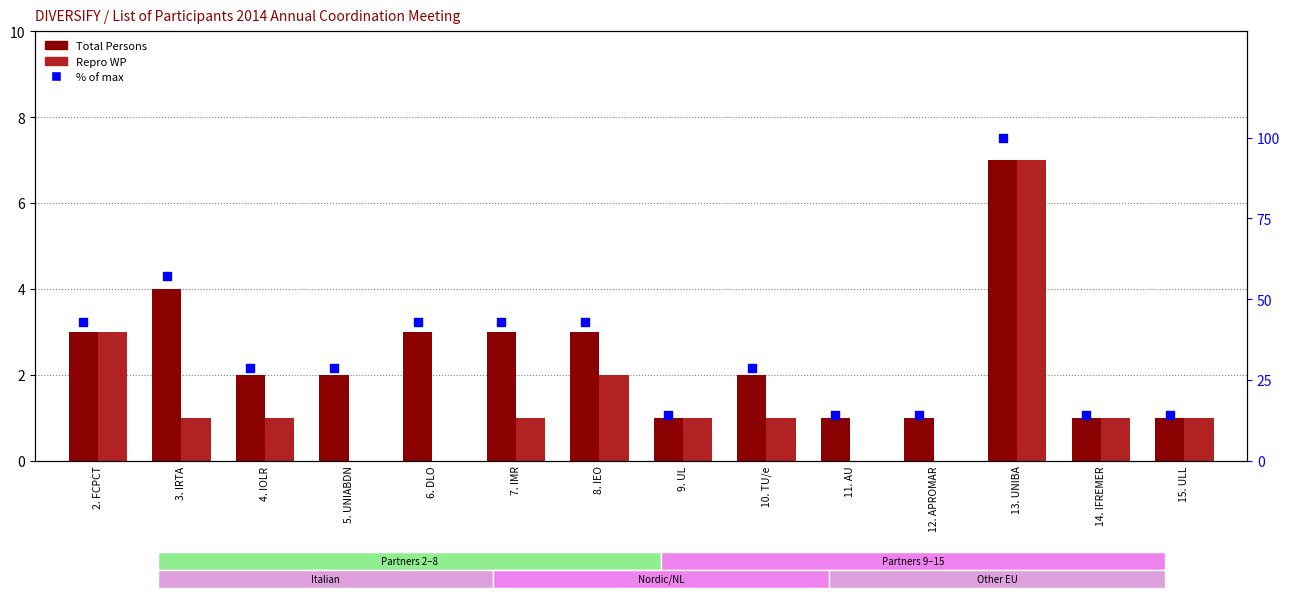

Which series reaches the minimum Y coordinate?

Repro WP